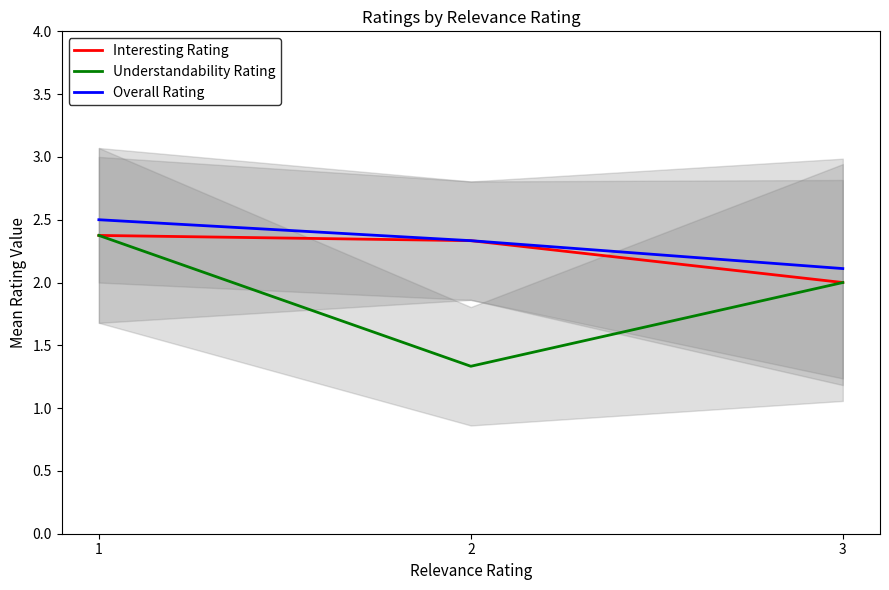

At which label does Understandability Rating first exceed 2?

1